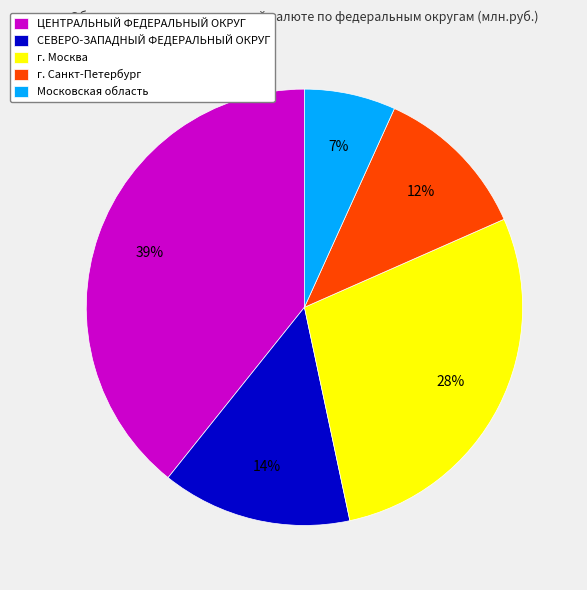

Count the number of slices in the pie.

5